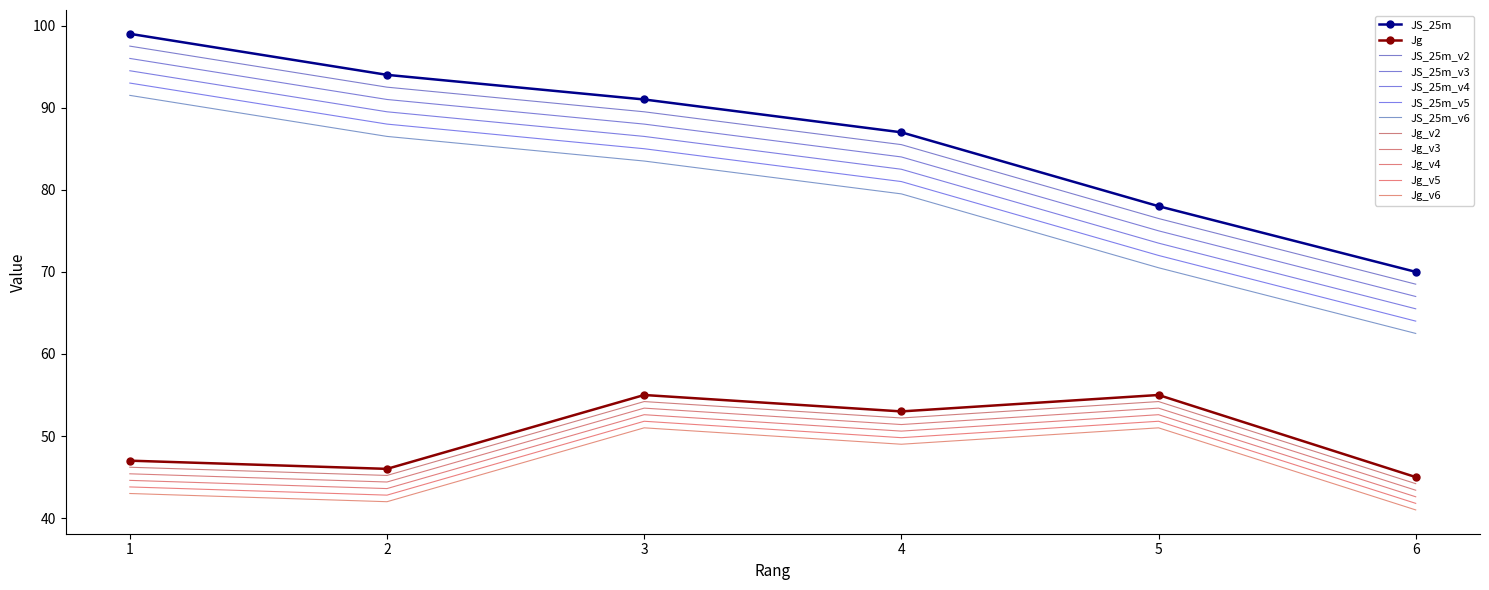

What are all the series names shown in the legend?

JS_25m, Jg, JS_25m_v2, JS_25m_v3, JS_25m_v4, JS_25m_v5, JS_25m_v6, Jg_v2, Jg_v3, Jg_v4, Jg_v5, Jg_v6